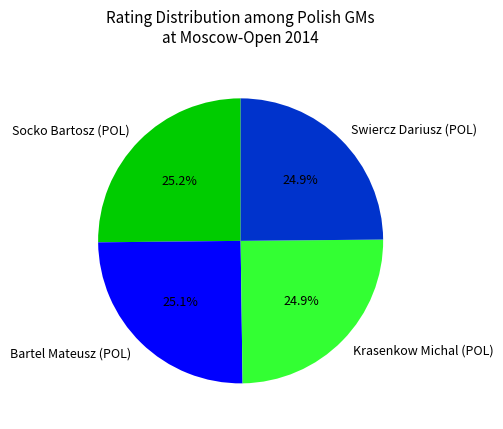

To the nearest percent, what is the combined percentage of Swiercz Dariusz (POL) and Bartel Mateusz (POL)?

50%